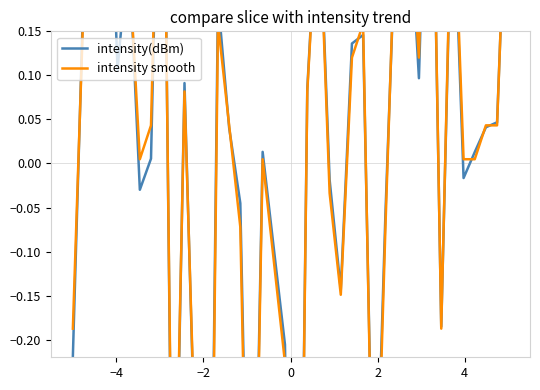

How many interior local valleys does the intensity(dBm) series have?

11